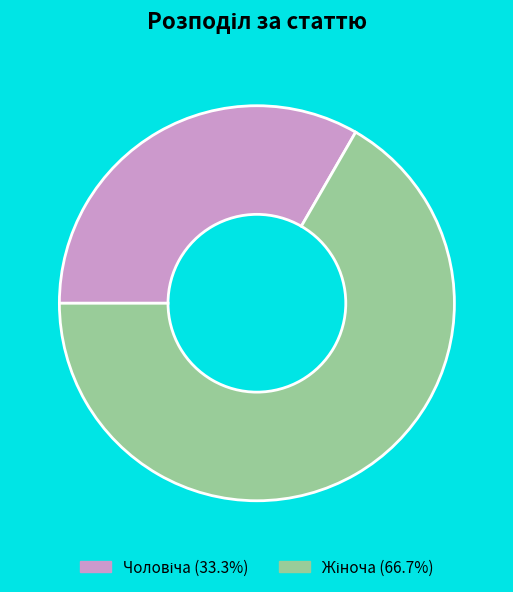

Is there a majority slice in this chart?

Yes